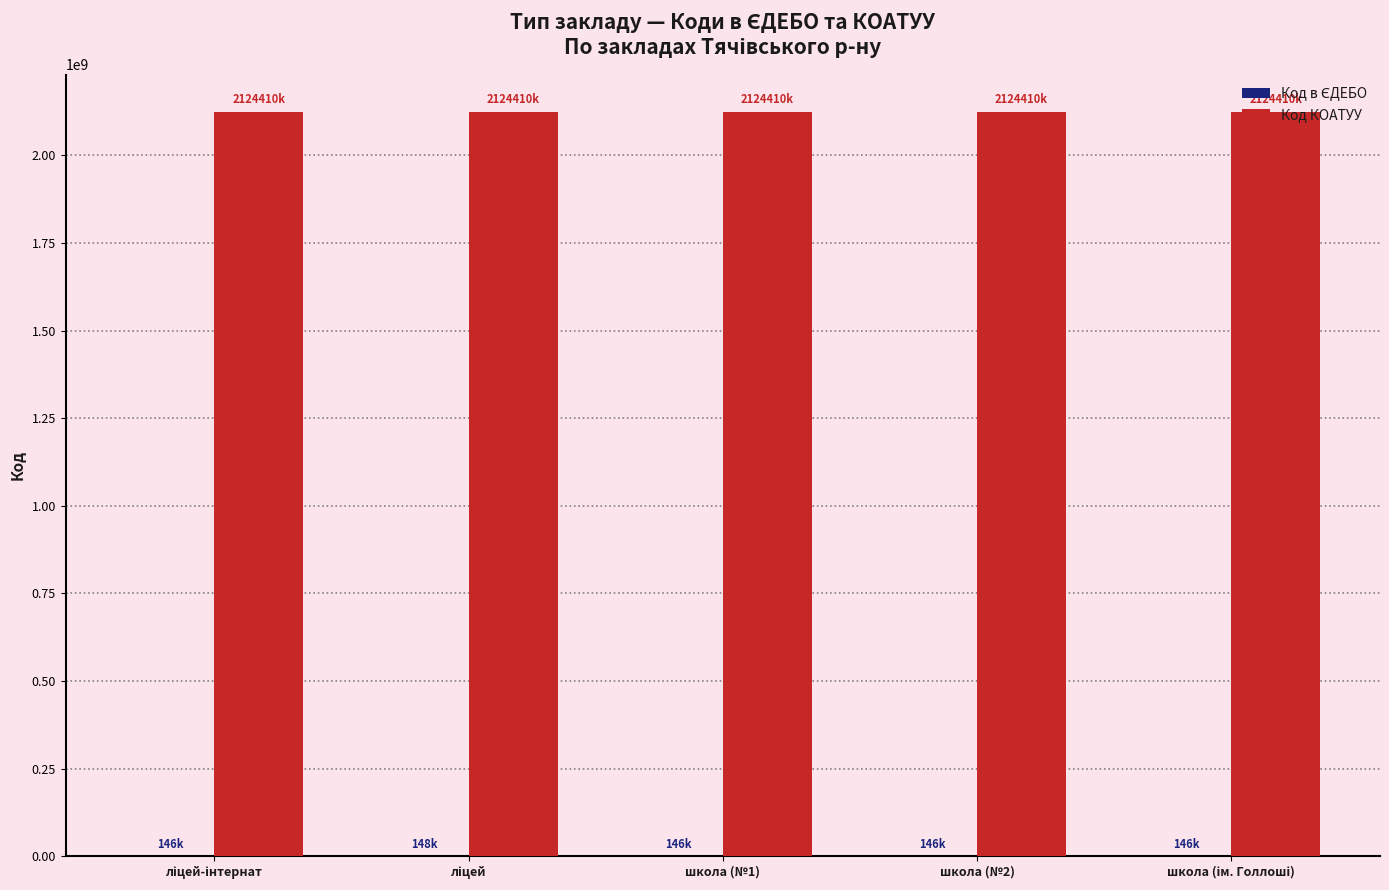

Which series has the largest total across all categories?

Код КОАТУУ